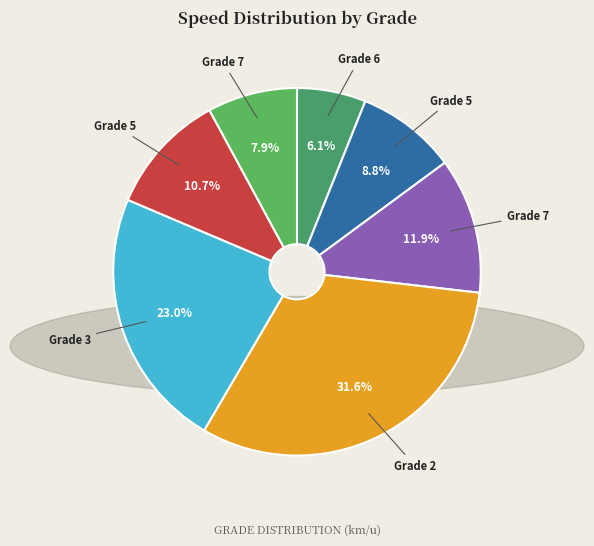

Count the number of slices in the pie.

7